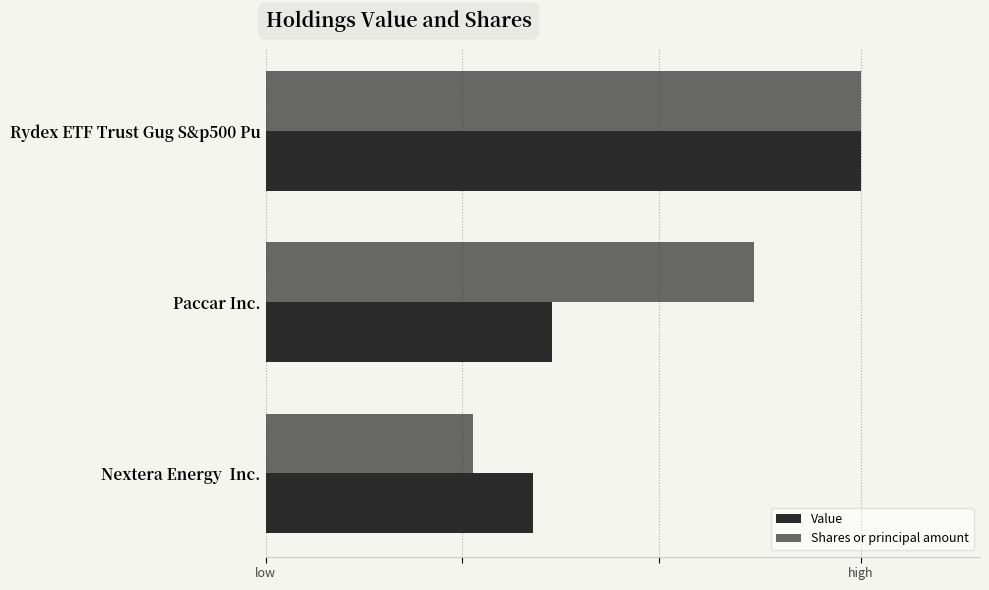

At how many categories does at least one series exceed 0?

3